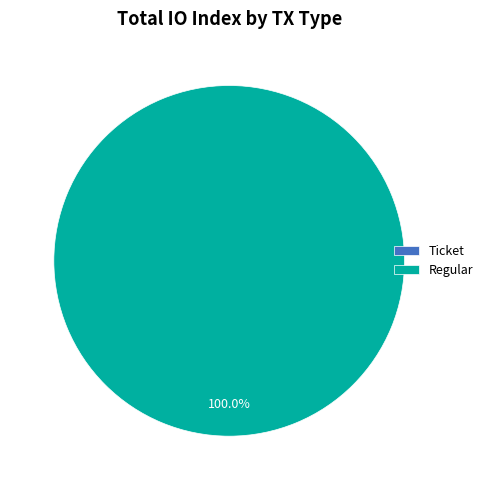

Rank the categories by value from highest to lowest.

Regular (io_index=13), Ticket (io_index=0)